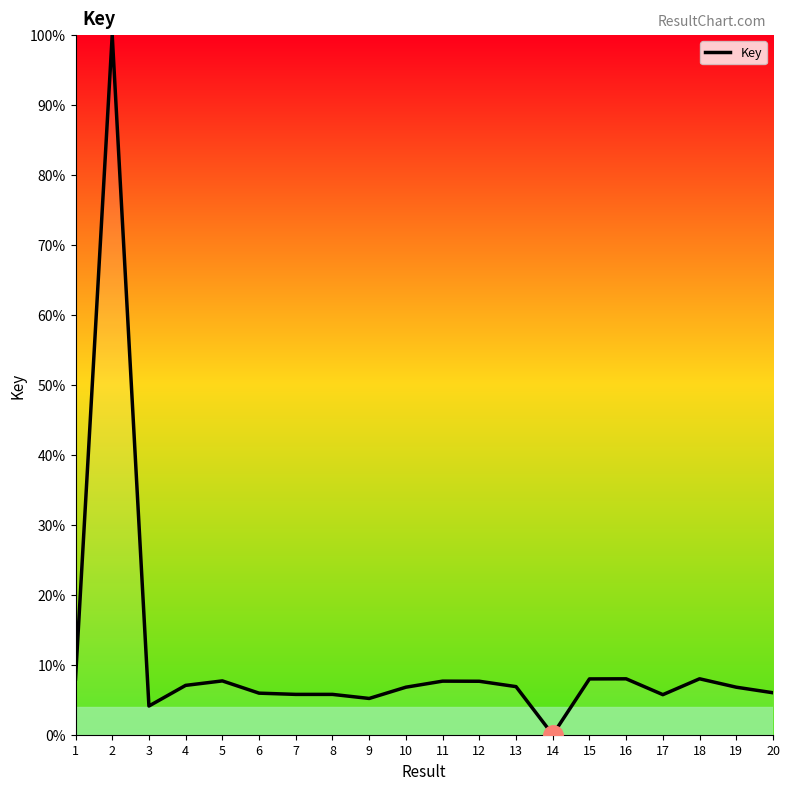

How many distinct data groups are displayed?

1